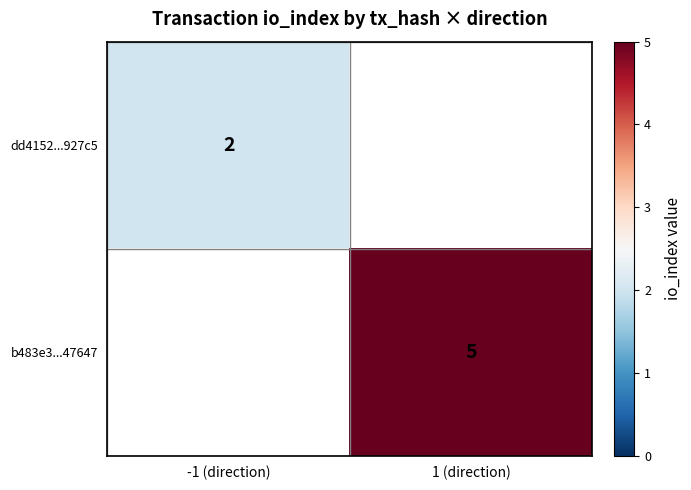

At how many categories does at least one series exceed 4?

1